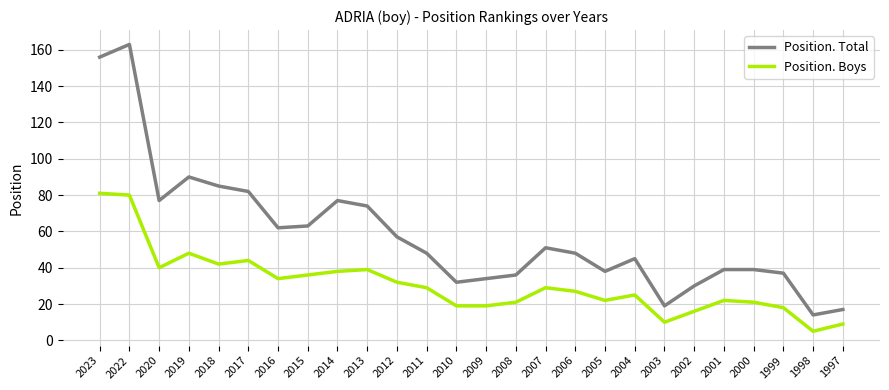

How many lines are shown in the chart?

2